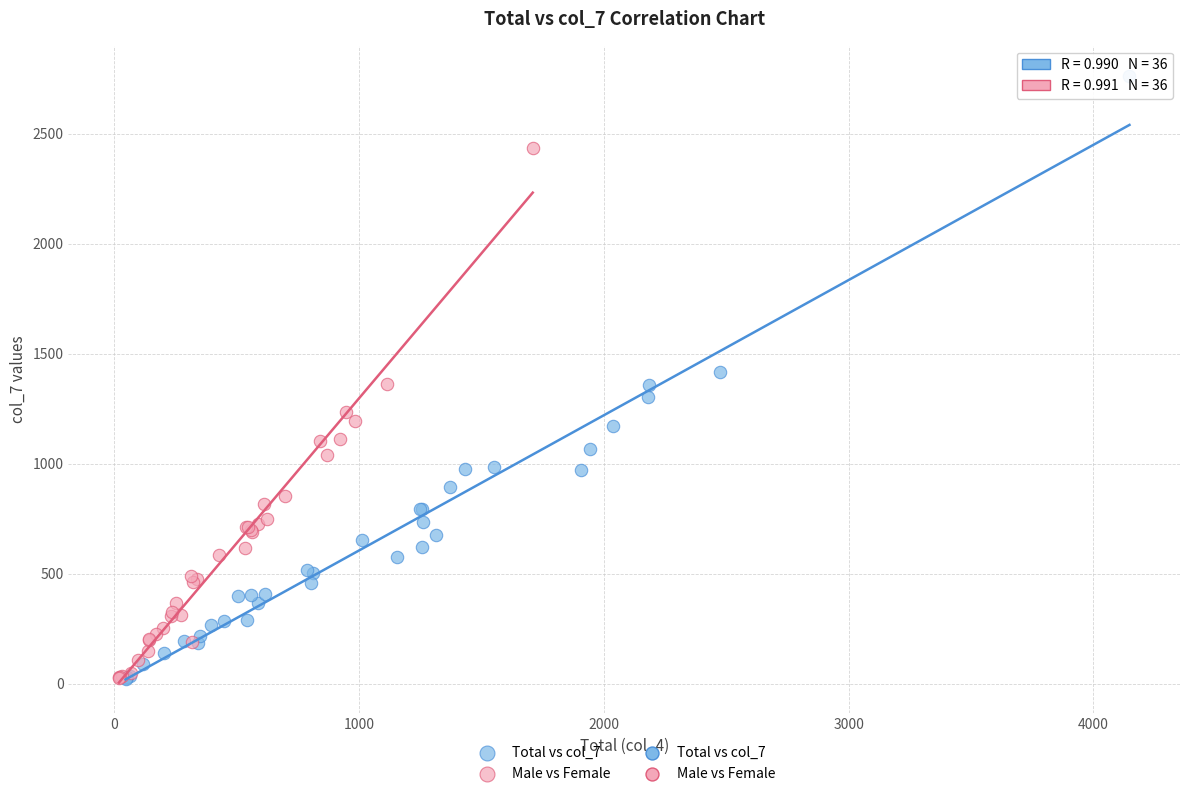

Which series has the largest Y range (max minus min)?

Total vs col_7